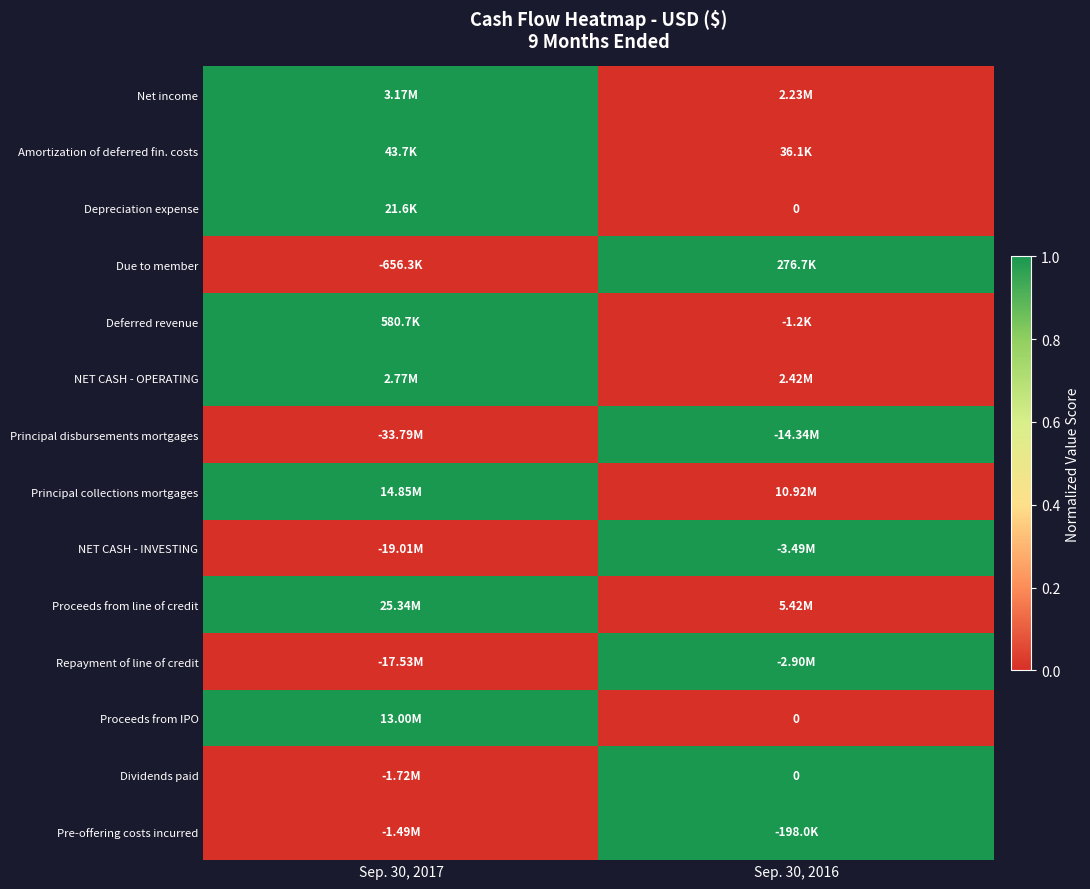

Is the value of Pre-offering costs incurred at Sep. 30, 2017 greater than the value of Net income at Sep. 30, 2017?

No